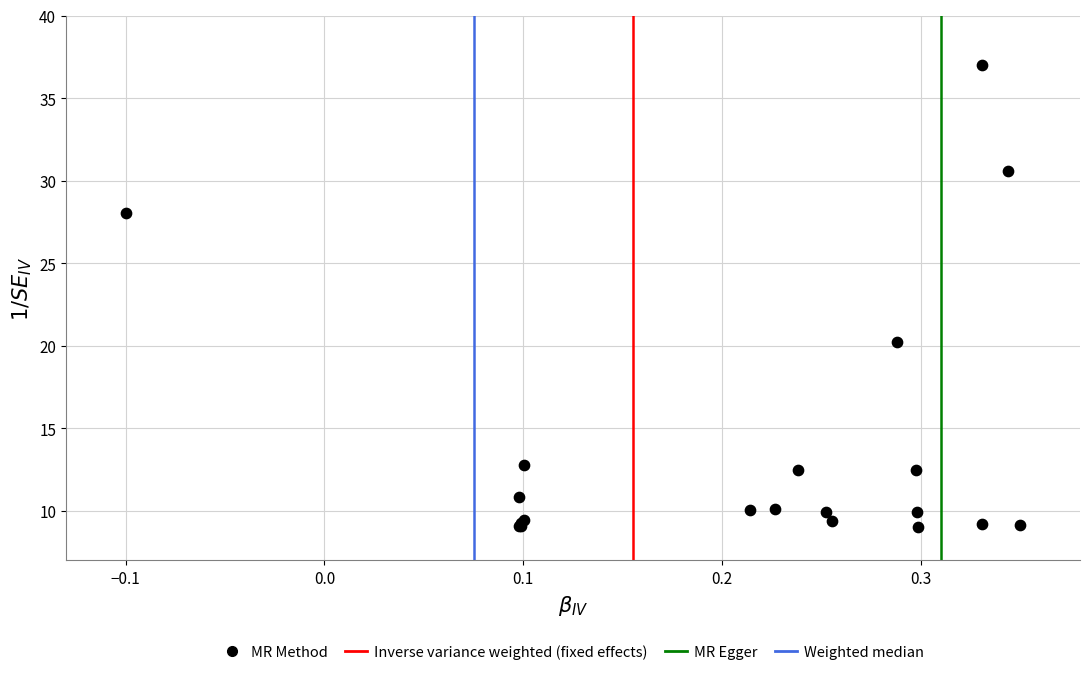

What Y value in the scatter plot is closest to 23?

20.2